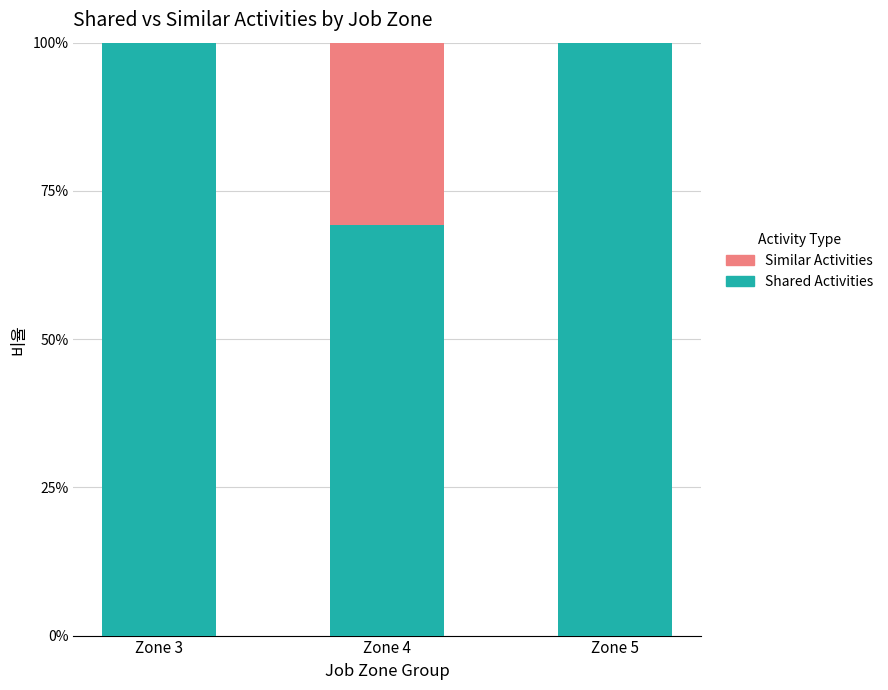

Are the bars grouped side by side (vs. stacked)?

No